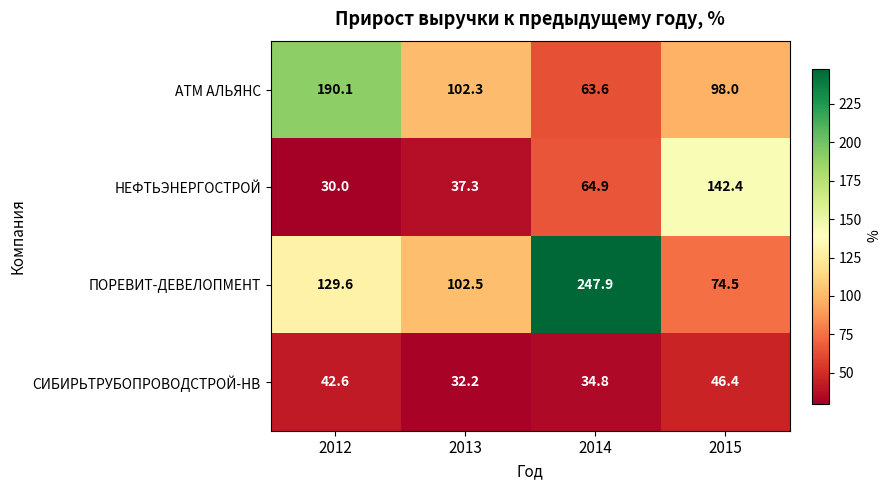

How many data points does each series have?

4